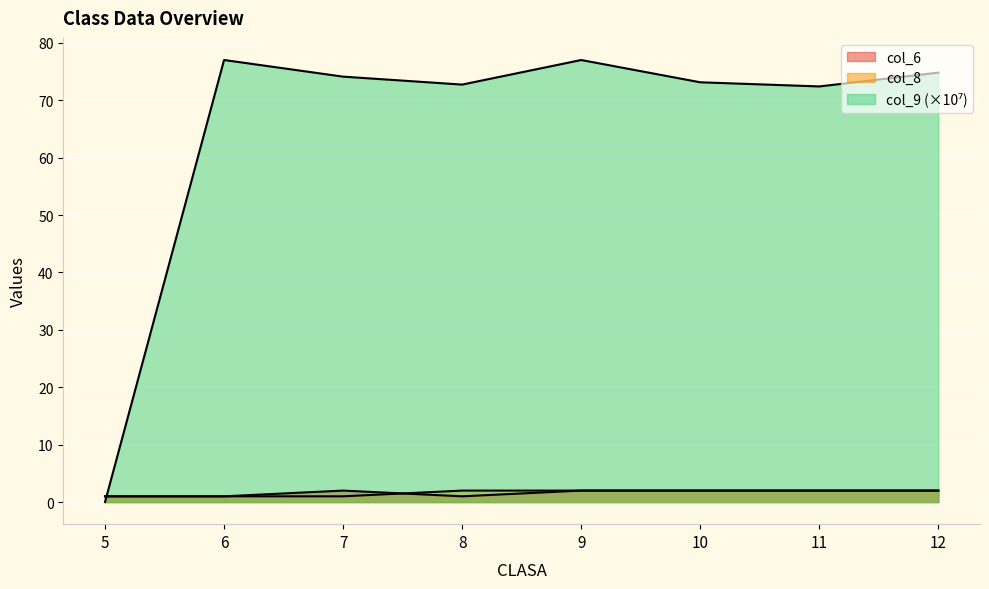

Reading right to left, list all the values displayed in this chart.

col_6: 12=2.0	11=2.0	10=2.0	9=2.0	8=1.0	7=2.0	6=1.0	5=1.0
col_8: 12=2.0	11=2.0	10=2.0	9=2.0	8=2.0	7=1.0	6=1.0	5=1.0
col_9: 12=74.8	11=72.4	10=73.1	9=77.0	8=72.7	7=74.1	6=77.0	5=0.0